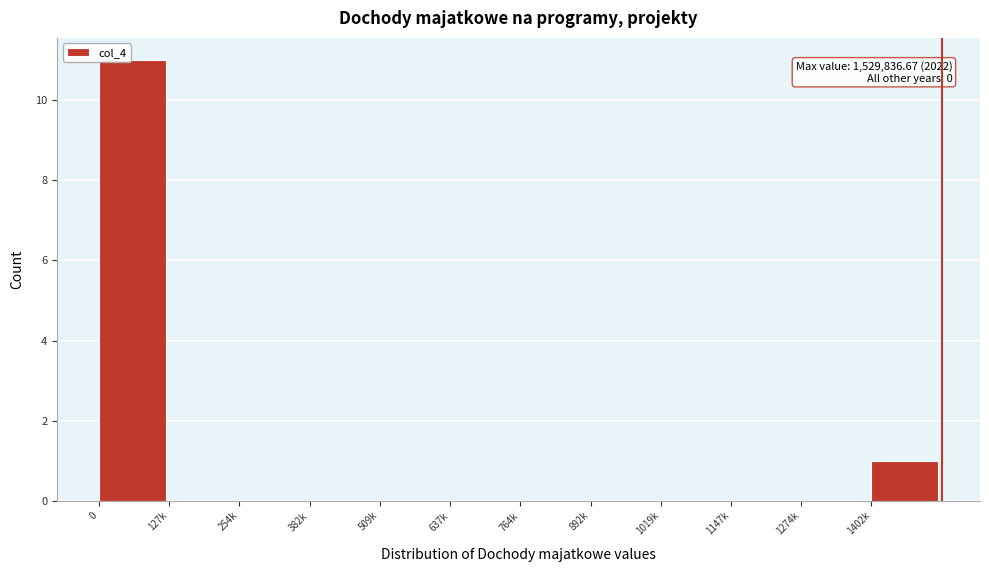

Reading right to left, what are all the values shown in this chart?

1402k=1	1274k=0	1147k=0	1019k=0	892k=0	764k=0	637k=0	509k=0	382k=0	254k=0	127k=0	0=11